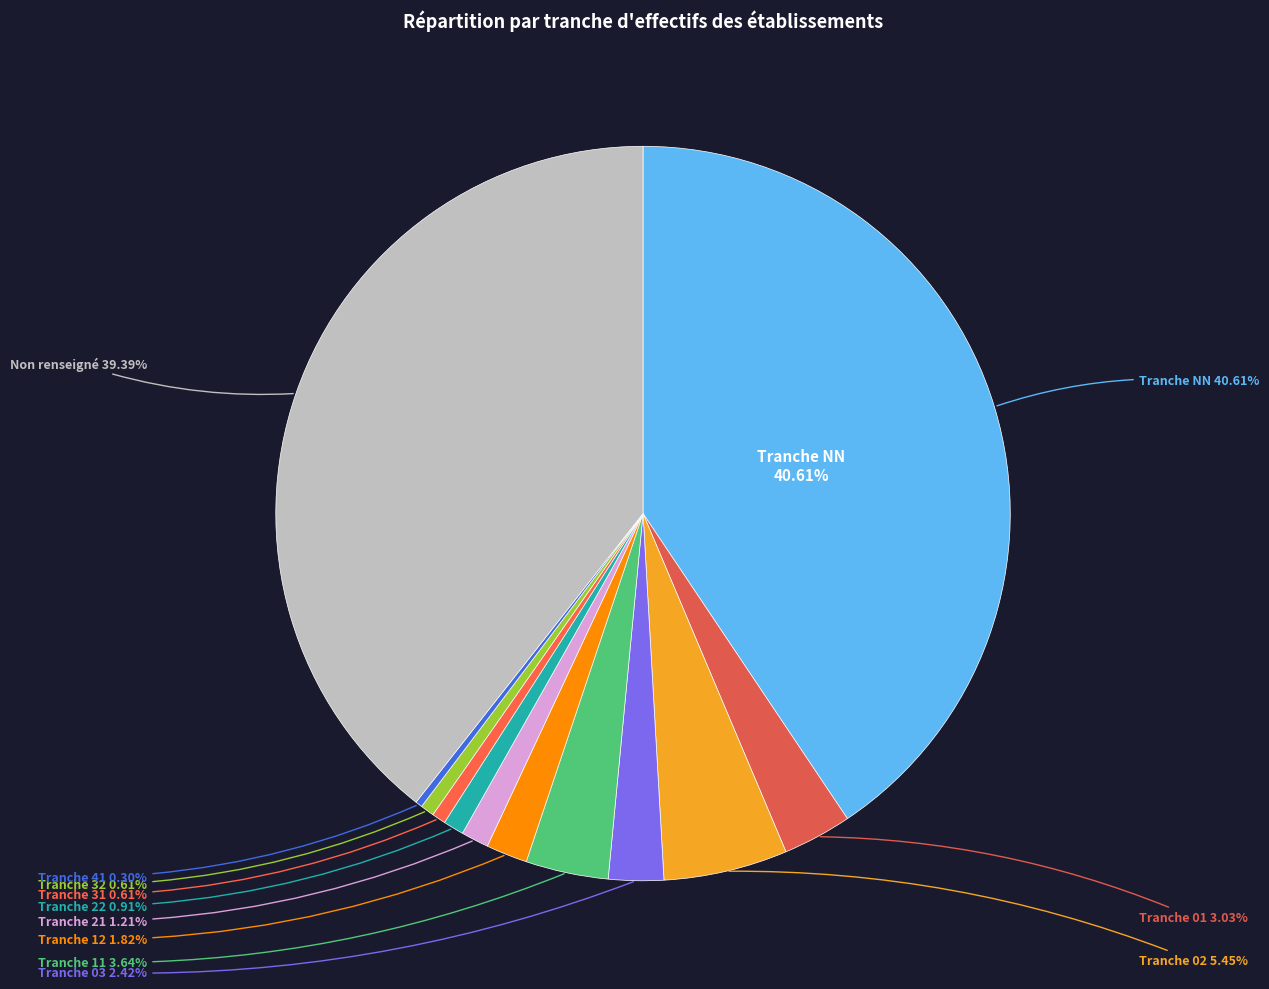

Is it true that NN is 41% of the pie?

True